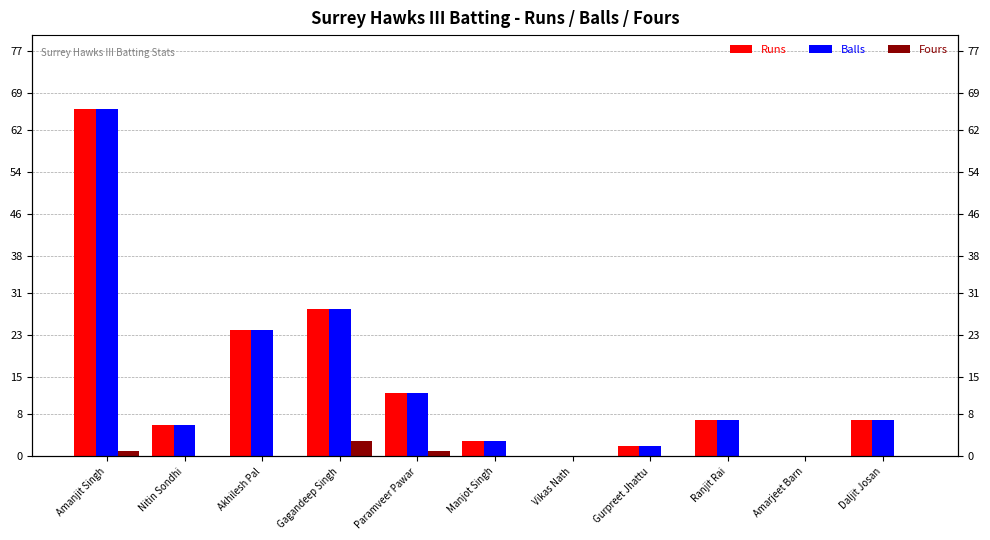

The value of Balls at Akhilesh Pal is 15. True or false?

False